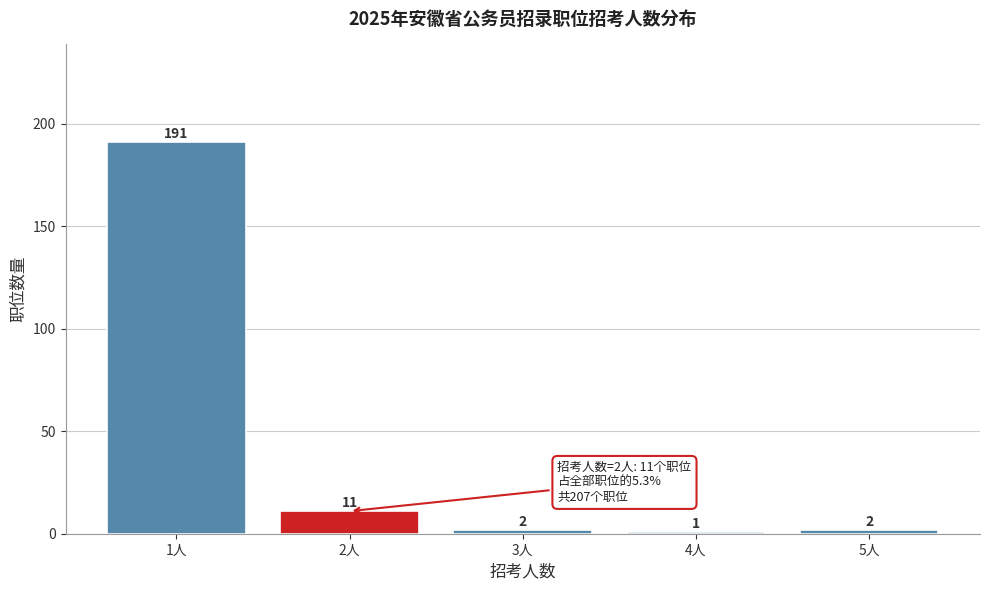

Reading left to right, extract all data points from this chart.

191	11	2	1	2